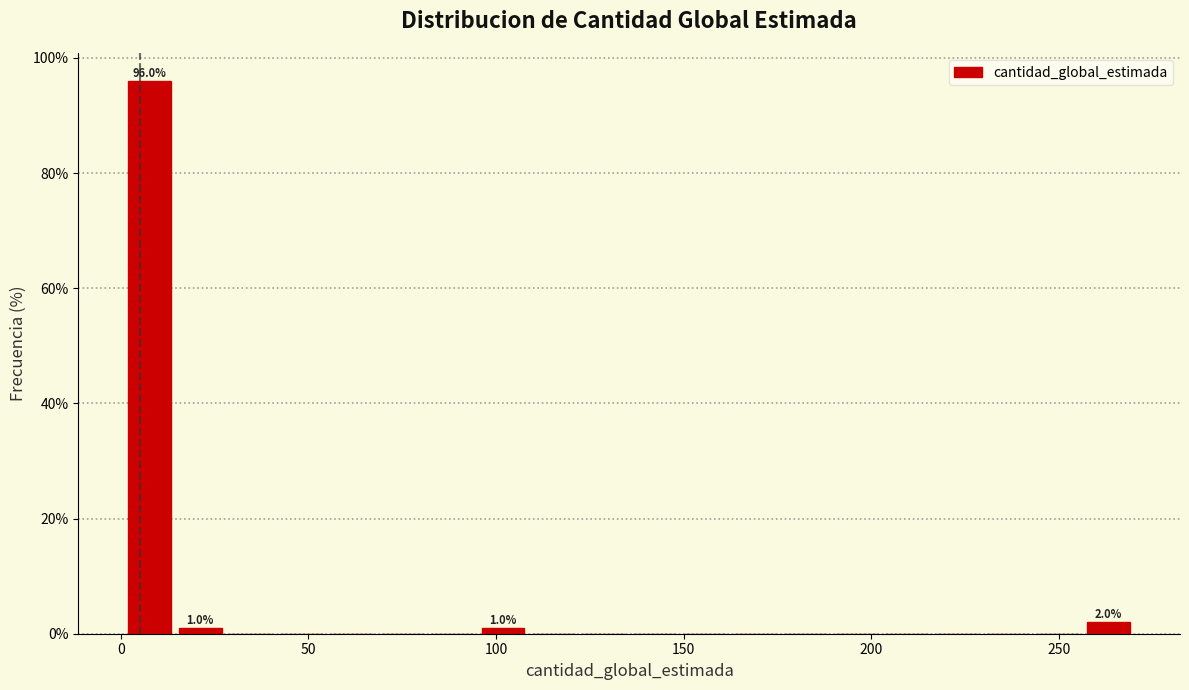

Read against the x-axis, roughly where is the centre of the tallest bar?

10